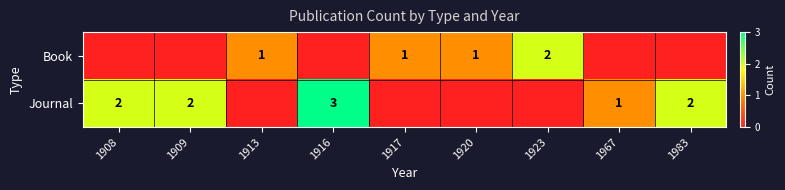

True or false: Journal has a value of 3 at 1983.

False